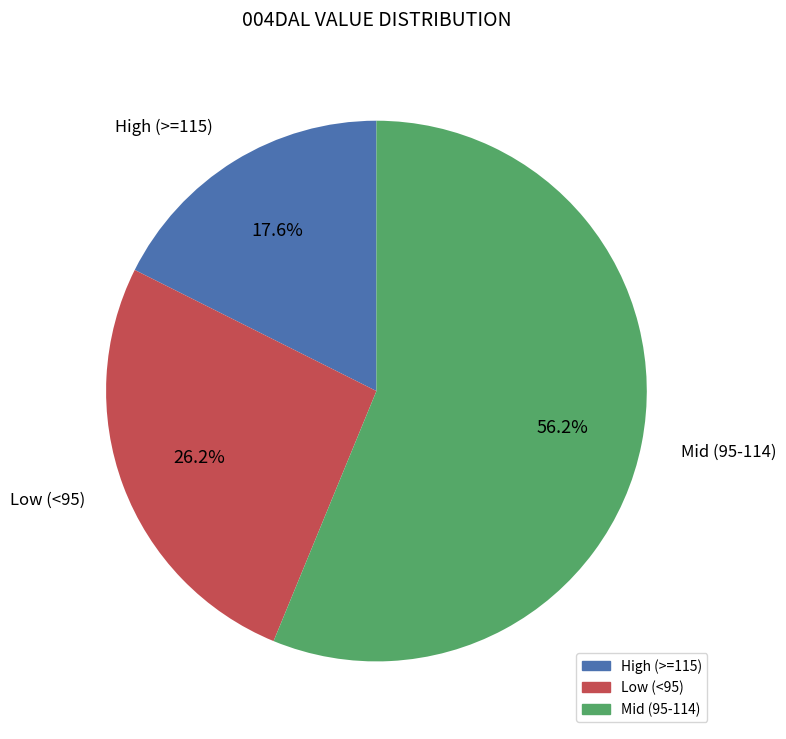

Is there any slice that represents more than half of the pie?

Yes